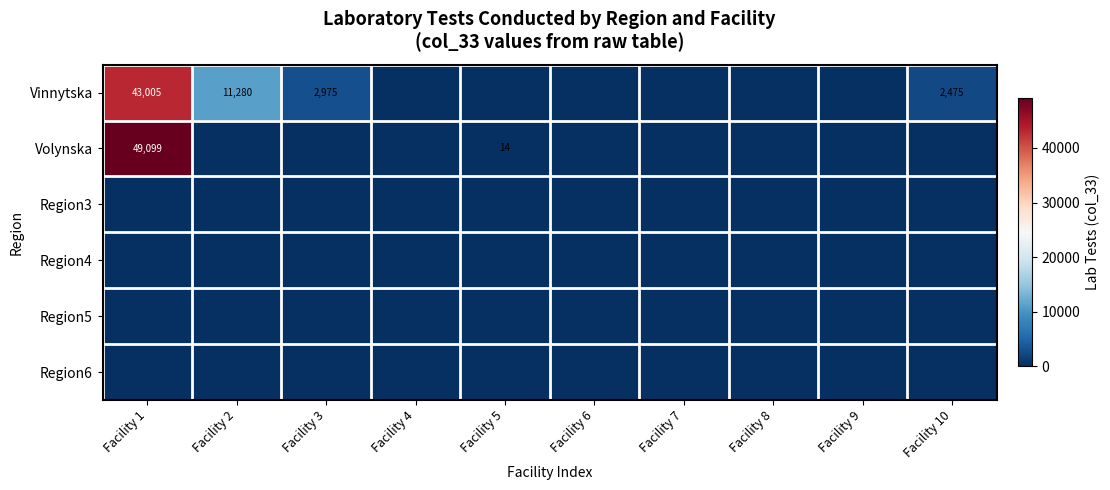

At which label is Region4 closest to 0?

Facility 1